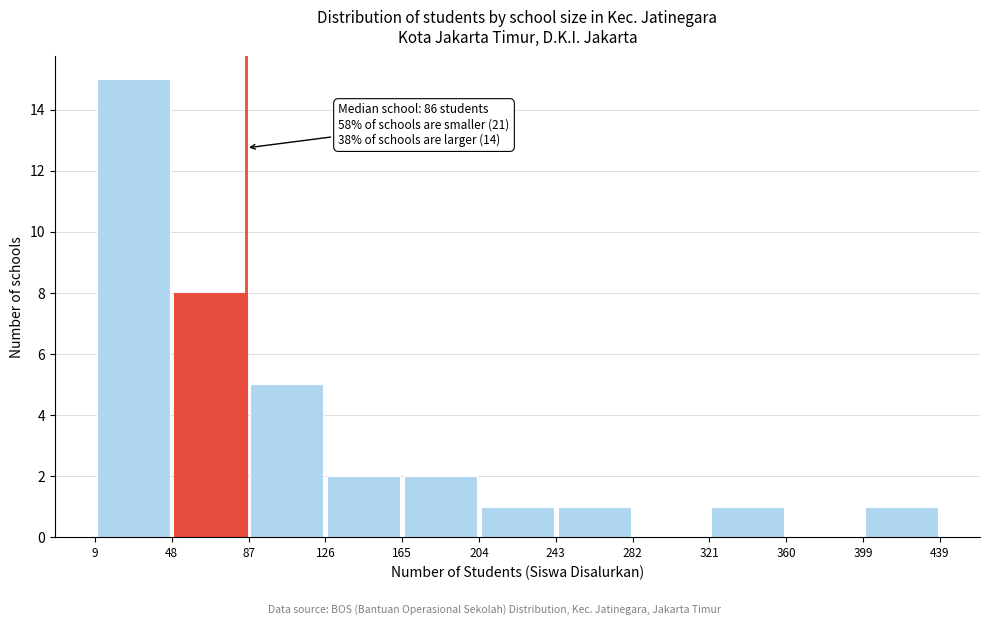

Which range on the x-axis has the tallest bar?

9 to 48